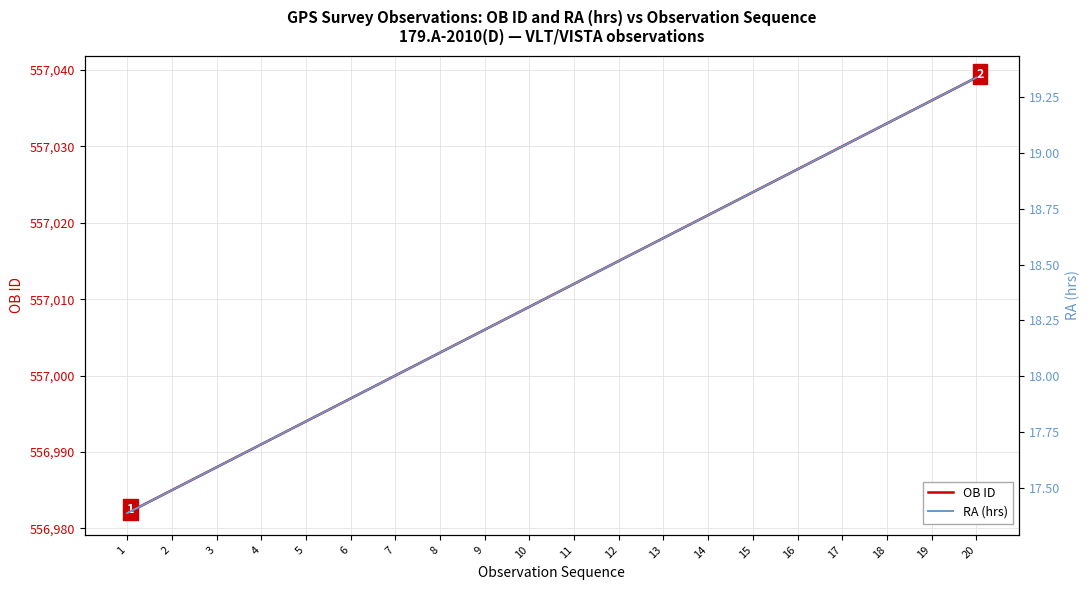

Reading left to right, transcribe all the data shown in this chart.

OB ID: 556982.0	556985.0	556988.0	556991.0	556994.0	556997.0	557000.0	557003.0	557006.0	557009.0	557012.0	557015.0	557018.0	557021.0	557024.0	557027.0	557030.0	557033.0	557036.0	557039.0
RA (hrs): 17.4	17.5	17.6	17.7	17.8	17.9	18.0	18.1	18.2	18.3	18.4	18.5	18.6	18.7	18.8	18.9	19.0	19.1	19.2	19.3